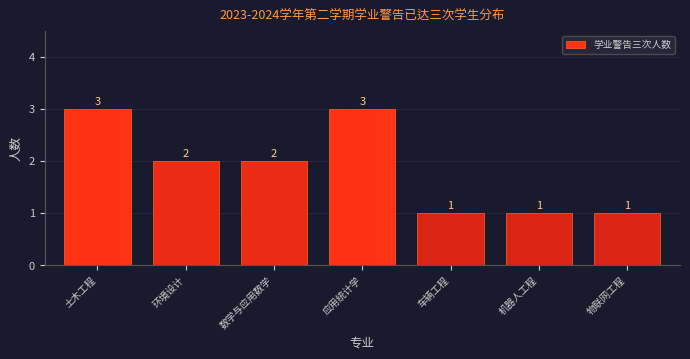

Reading left to right, what are all the values shown in this chart?

3	2	2	3	1	1	1